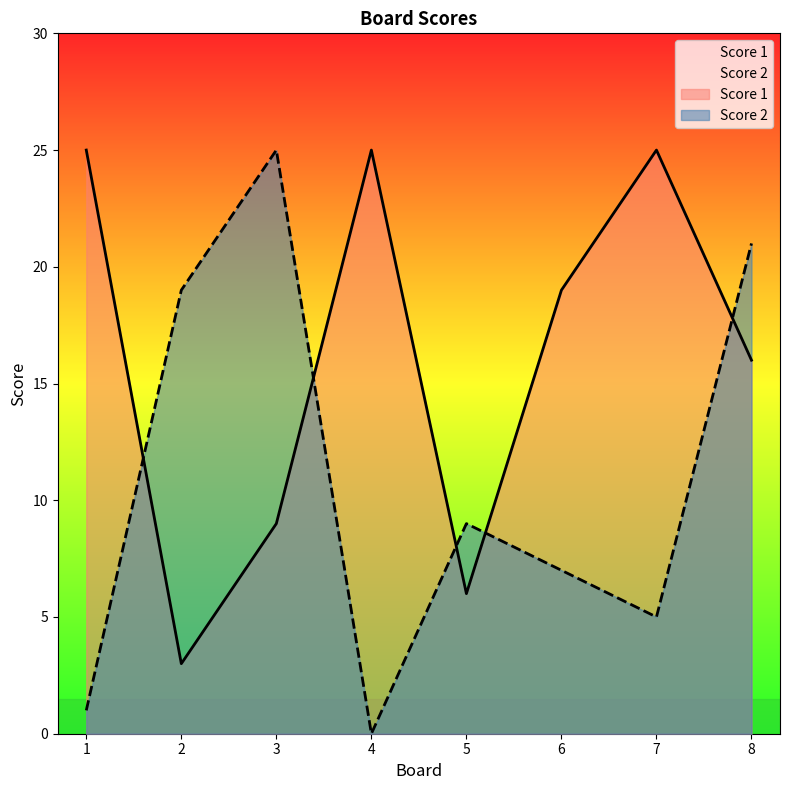

How many intersections are there between Score 2 and Score 1?

5